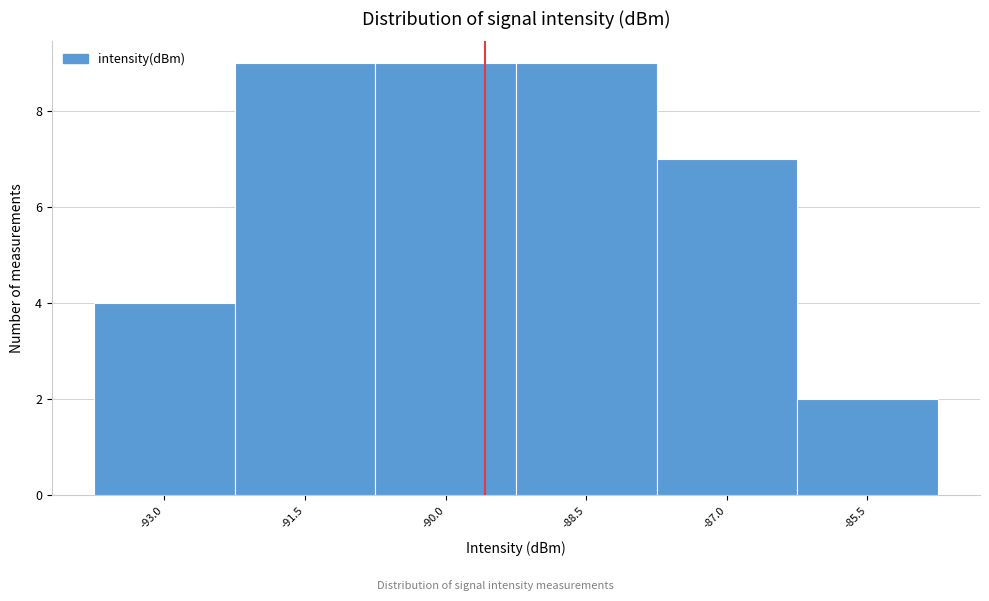

Reading left to right, transcribe this chart: for each bar, give the range it covers on the x-axis and its height. Neither the bar edges nor the heights are printed on the chart, so give them approximately, as read against the axes.

-93.75 to -92.25: 4
-92.25 to -90.75: 9
-90.75 to -89.25: 9
-89.25 to -87.75: 9
-87.75 to -86.25: 7
-86.25 to -84.75: 2